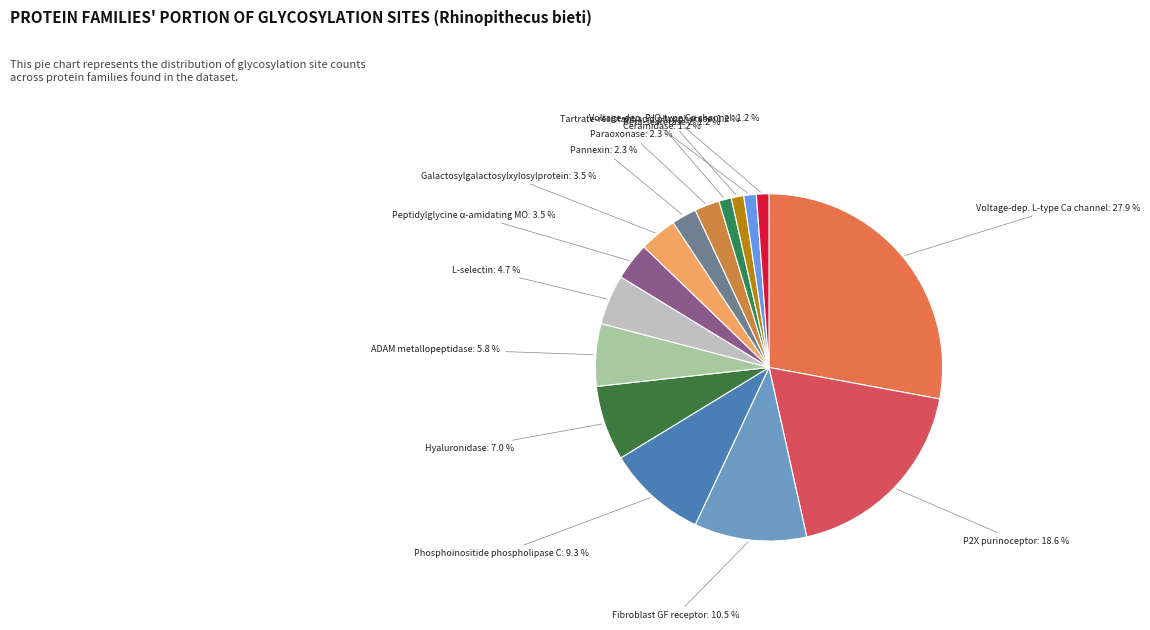

What is the largest slice in the pie chart?

Voltage-dep. L-type Ca channel